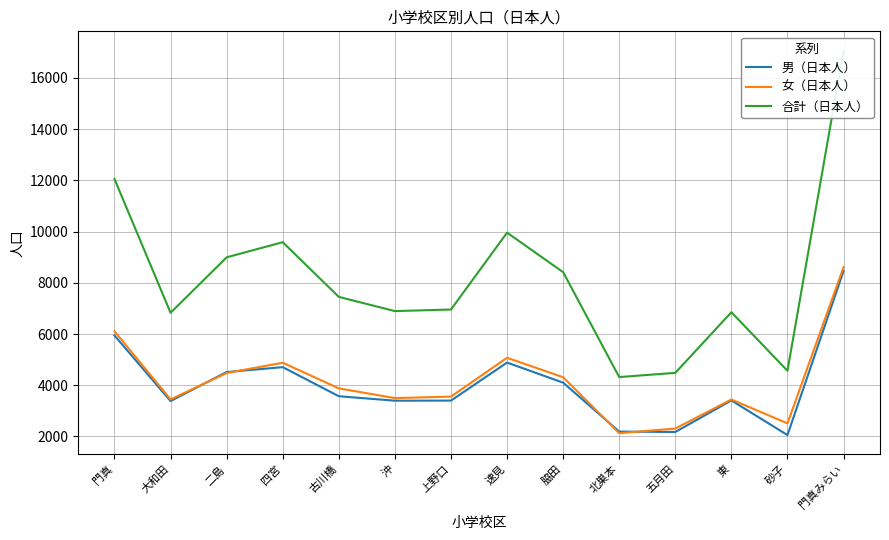

What is the difference between the second highest and second lowest values in the 女（日本人） series?

3801